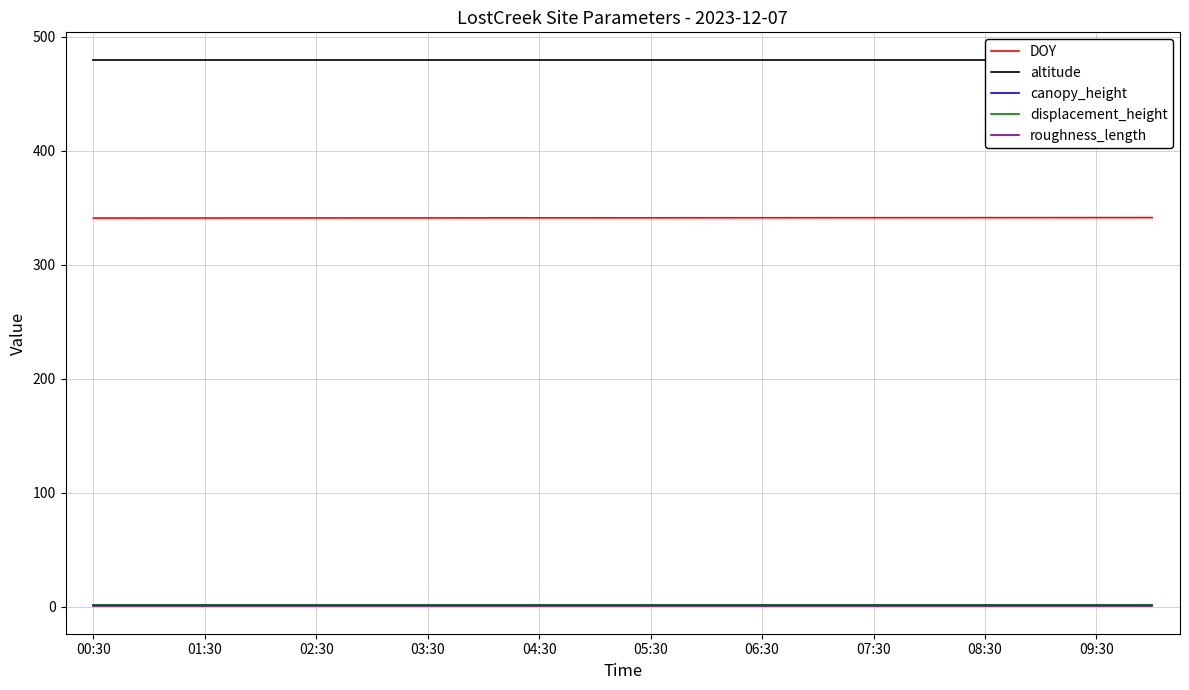

How many distinct data groups are displayed?

5